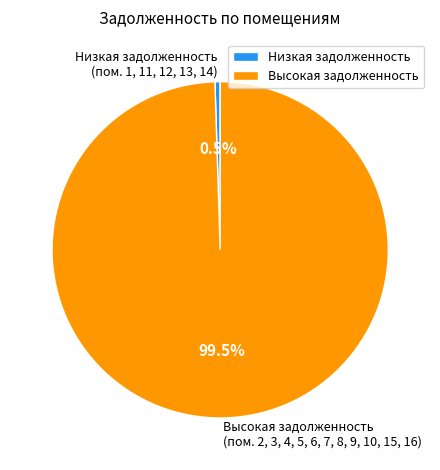

Count the number of slices in the pie.

2